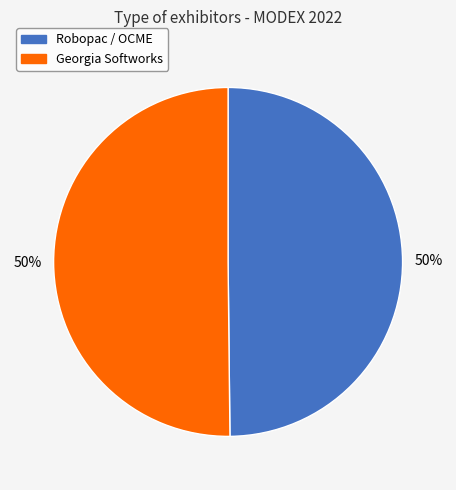

What percentage is the Georgia Softworks slice, to the nearest percent?

50%